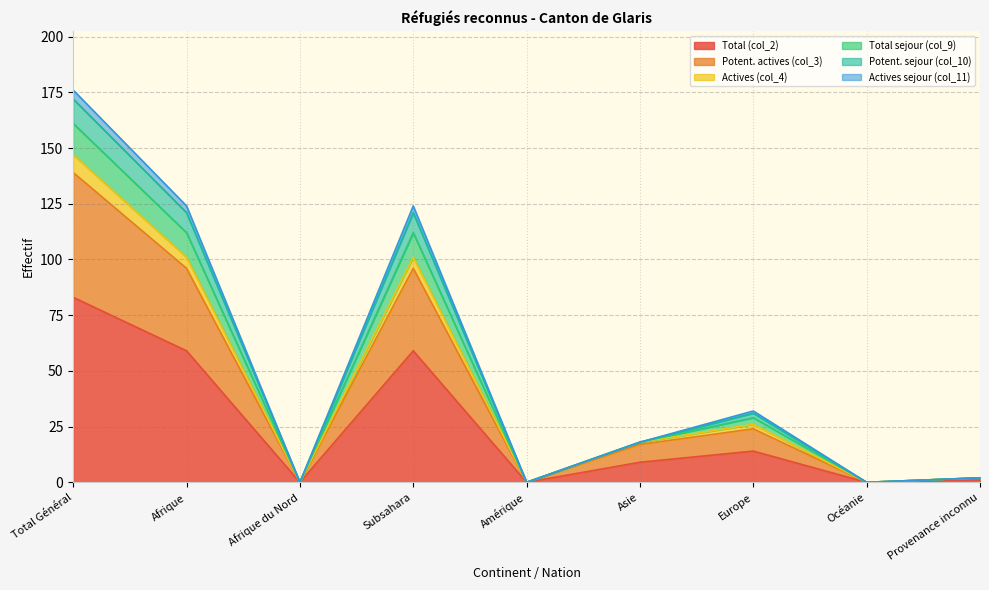

Which has a higher value, Afrique or Océanie?

Afrique